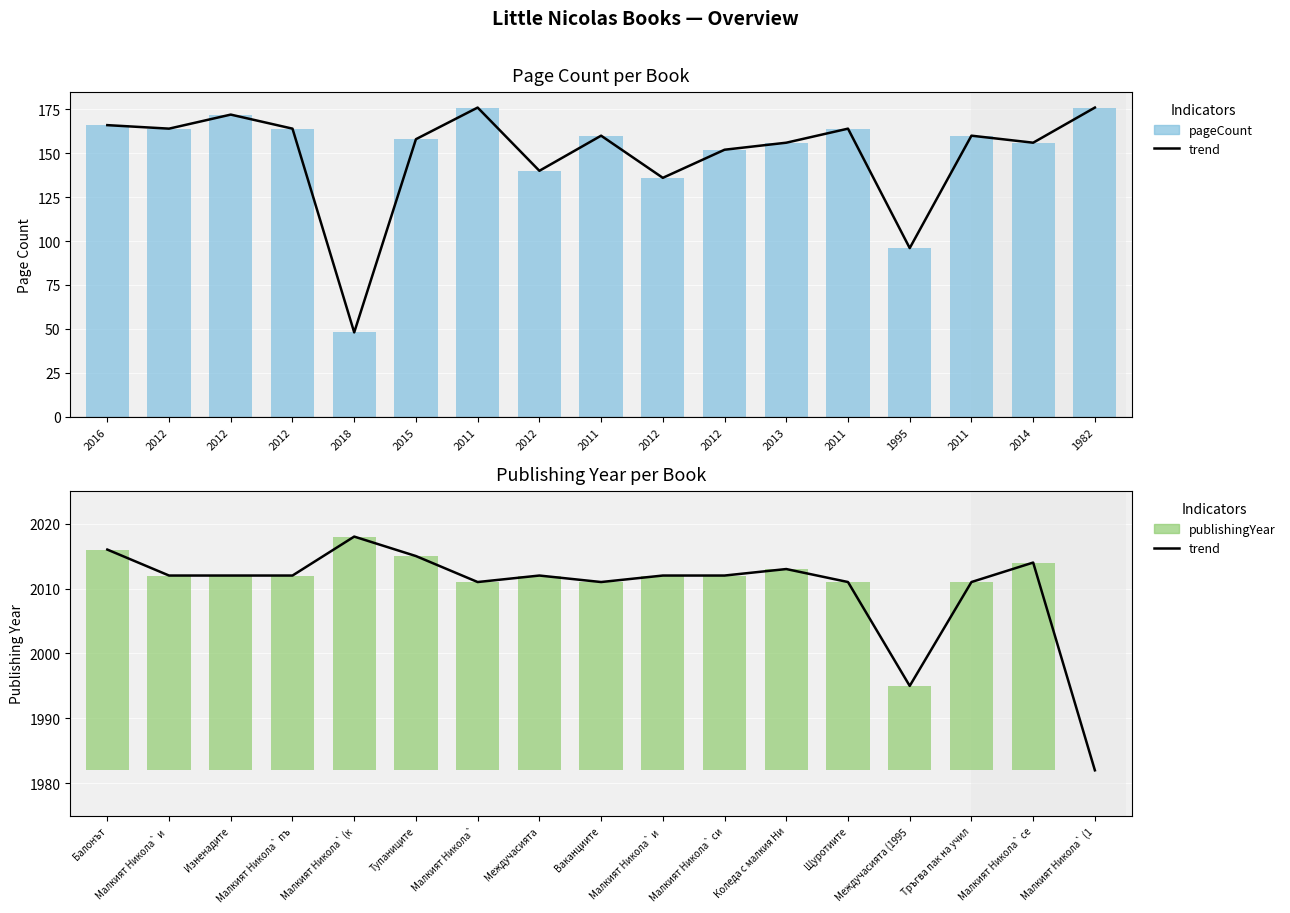

What is the greatest value displayed?

176